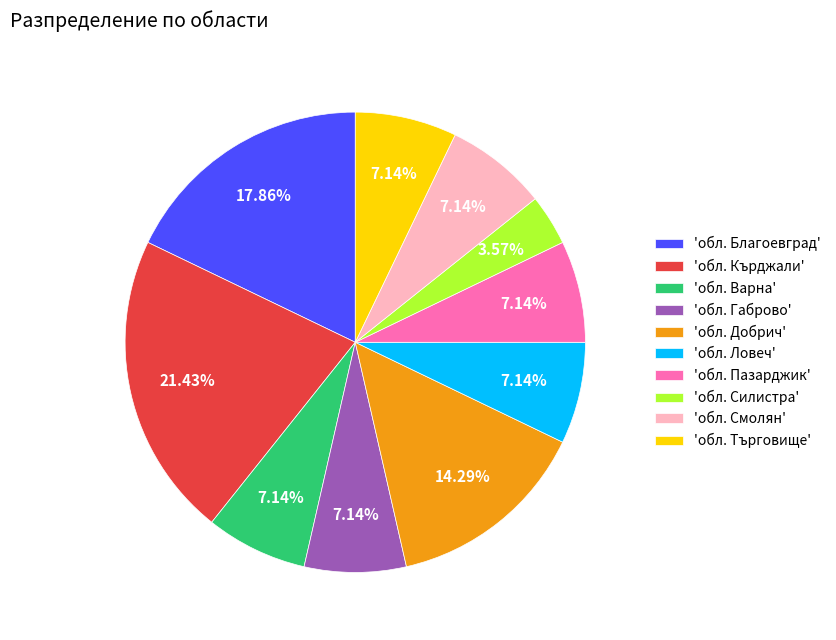

Which category has the smallest portion of the pie?

'обл. Силистра'